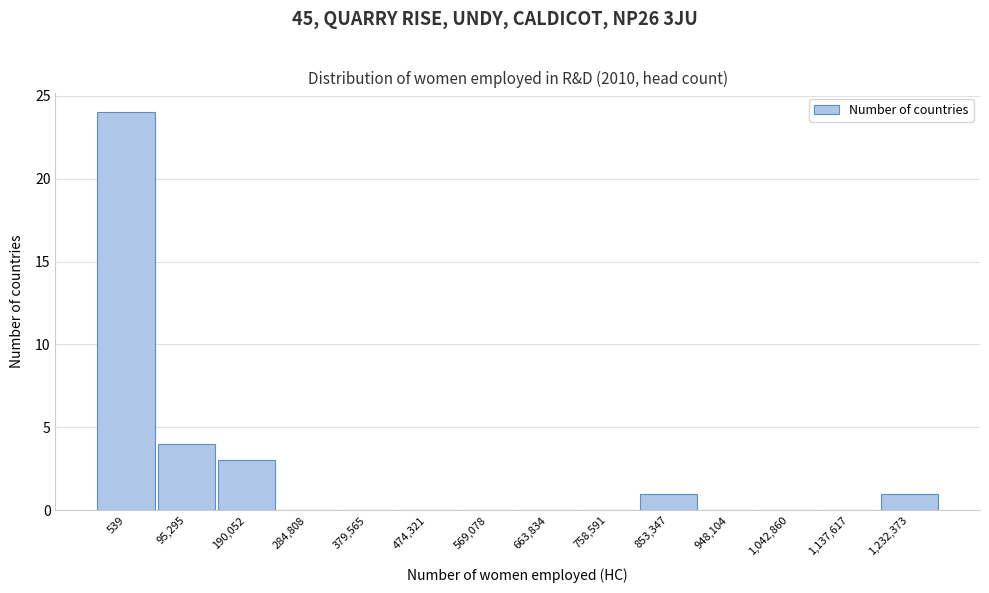

Reading right to left, what are all the values shown in this chart?

1,232,373=1	1,137,617=0	1,042,860=0	948,104=0	853,347=1	758,591=0	663,834=0	569,078=0	474,321=0	379,565=0	284,808=0	190,052=3	95,295=4	539=24